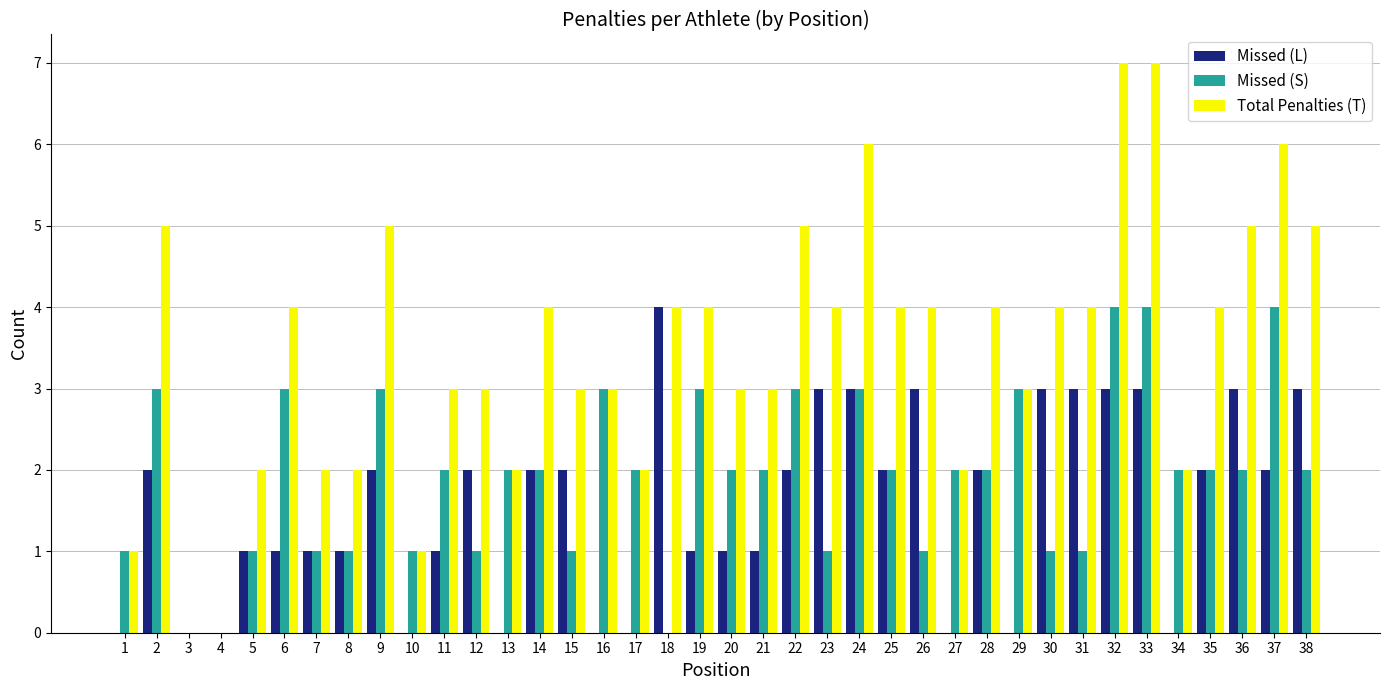

Which series has the largest total across all categories?

Total Penalties (T)